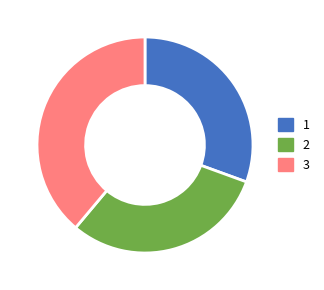

Which has a higher value, 3 or 2?

3